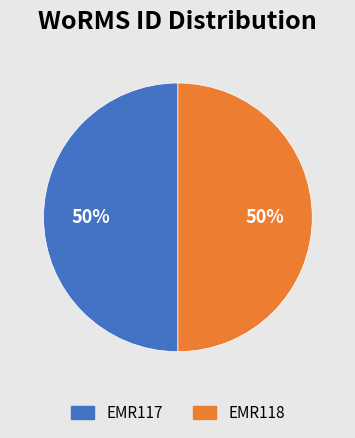

What is the ratio of the value at EMR117 to the value at EMR118?

1.0